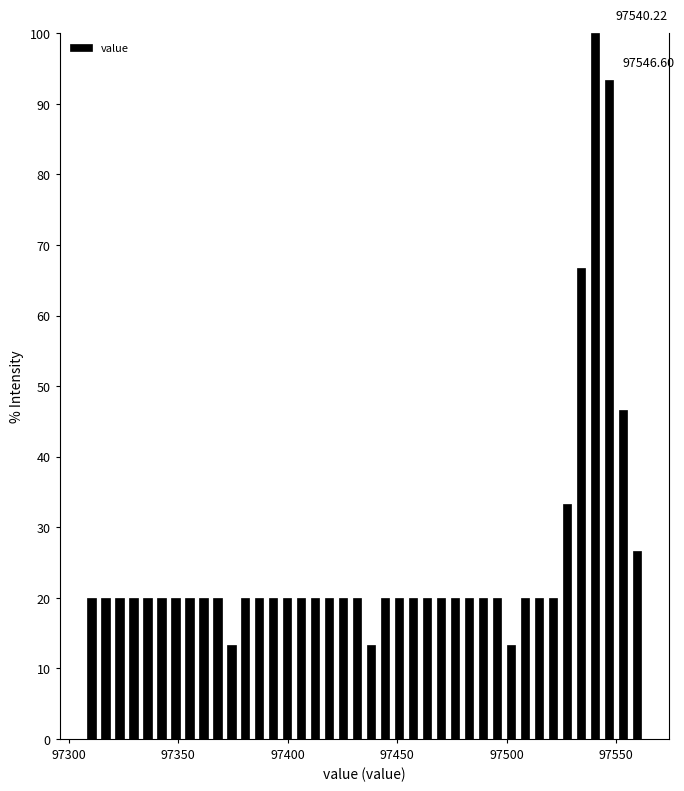

Read against the x-axis, roughly where is the centre of the tallest bar?

97540